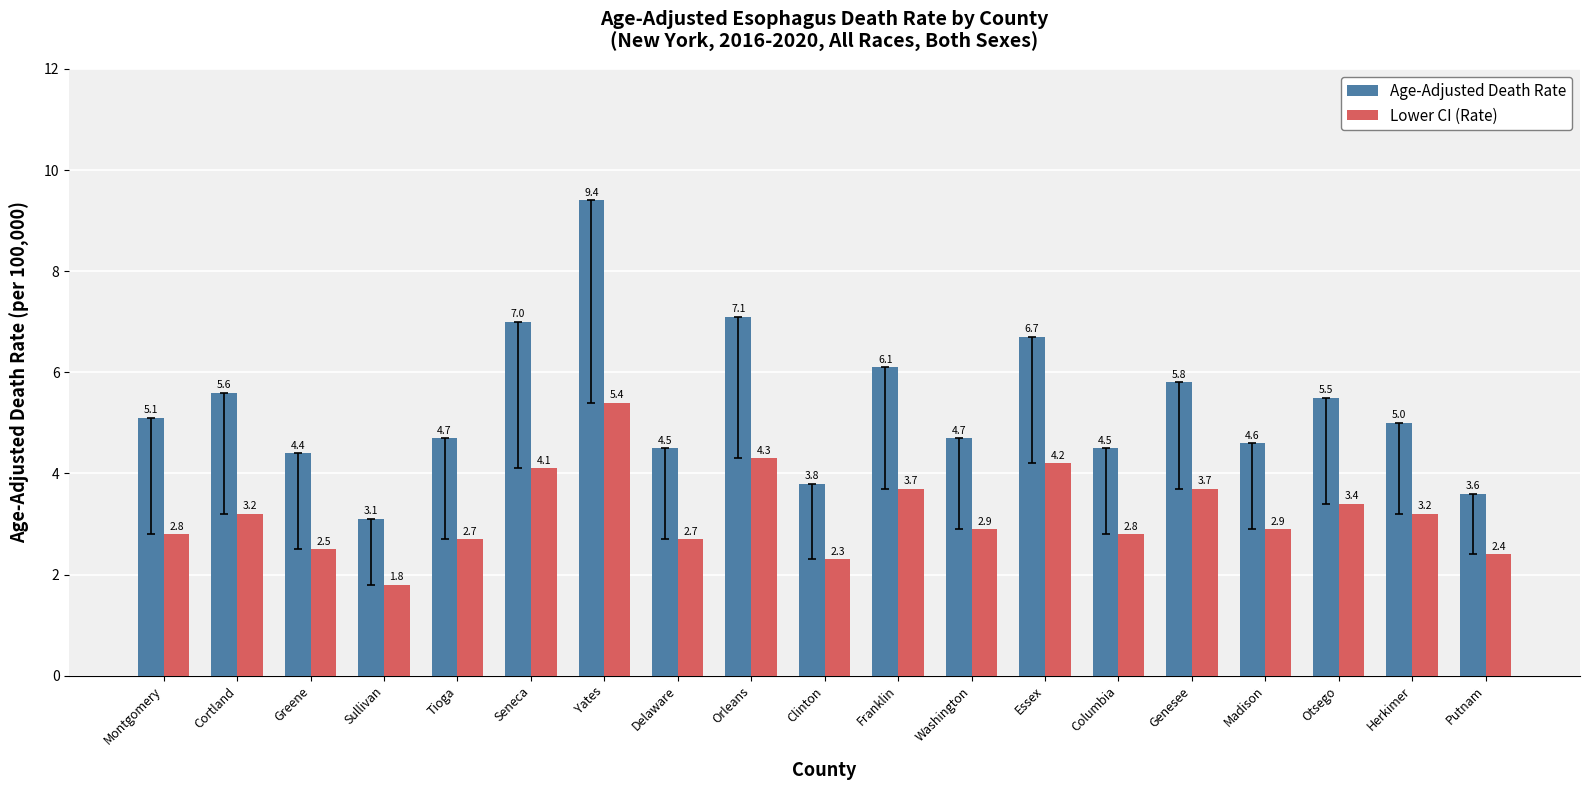

What is the difference between the highest and lowest values at Columbia?

1.7